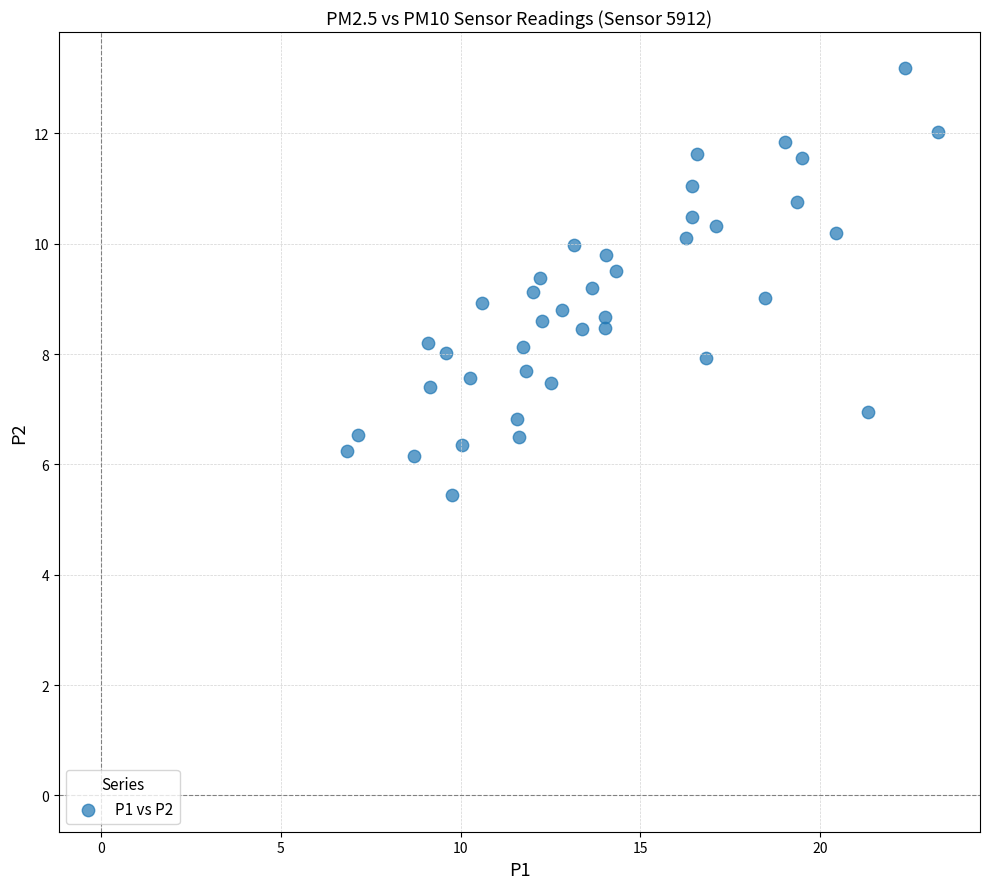

What is the range of Y values (max minus min)?

7.7